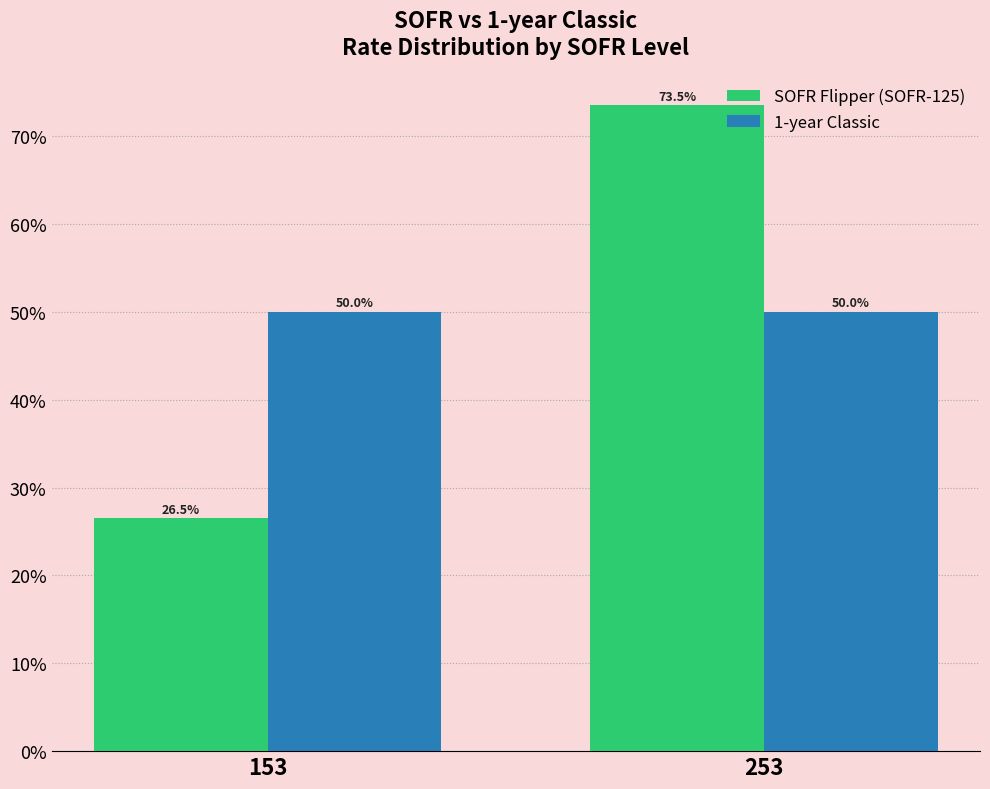

What is the value of the 1-year Classic bar at the 1st from the left?

50.0